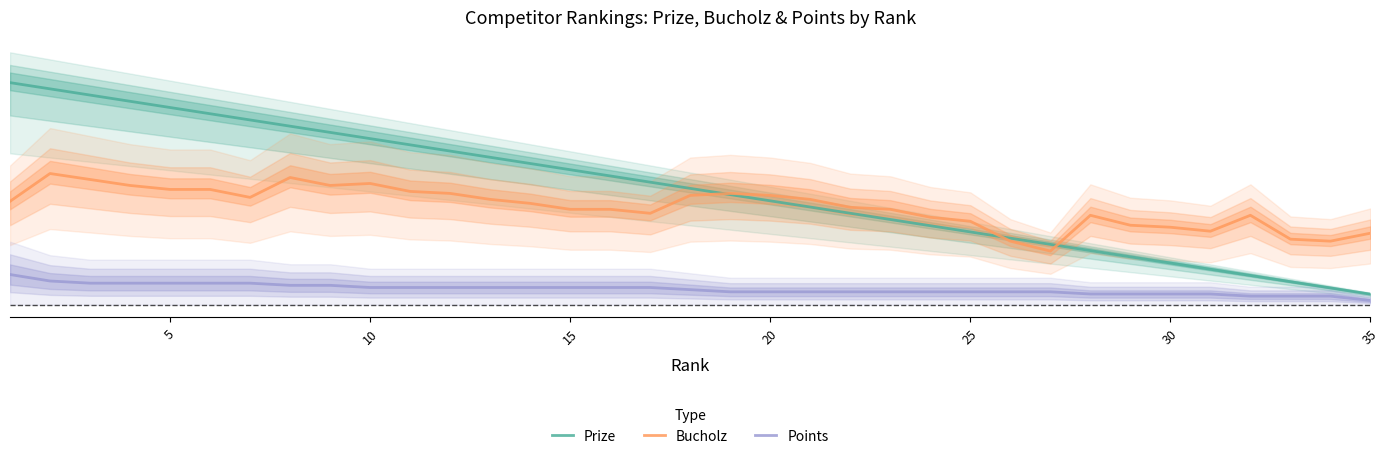

What is the total value across all series at 15?

1.0